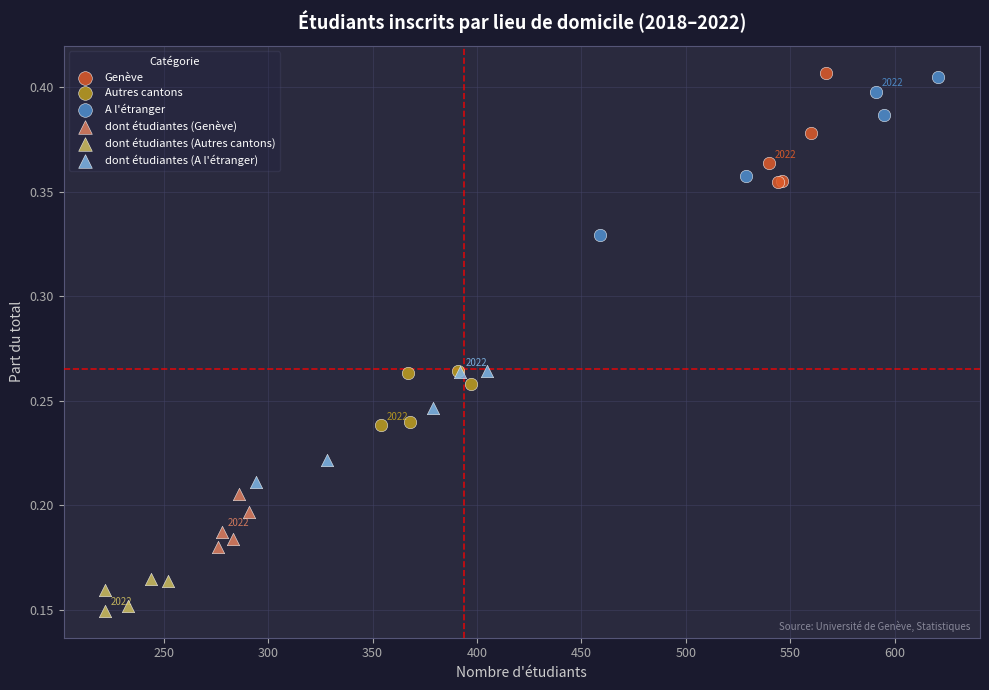

Which series contains the lowest Y value?

dont étudiantes (Autres cantons)